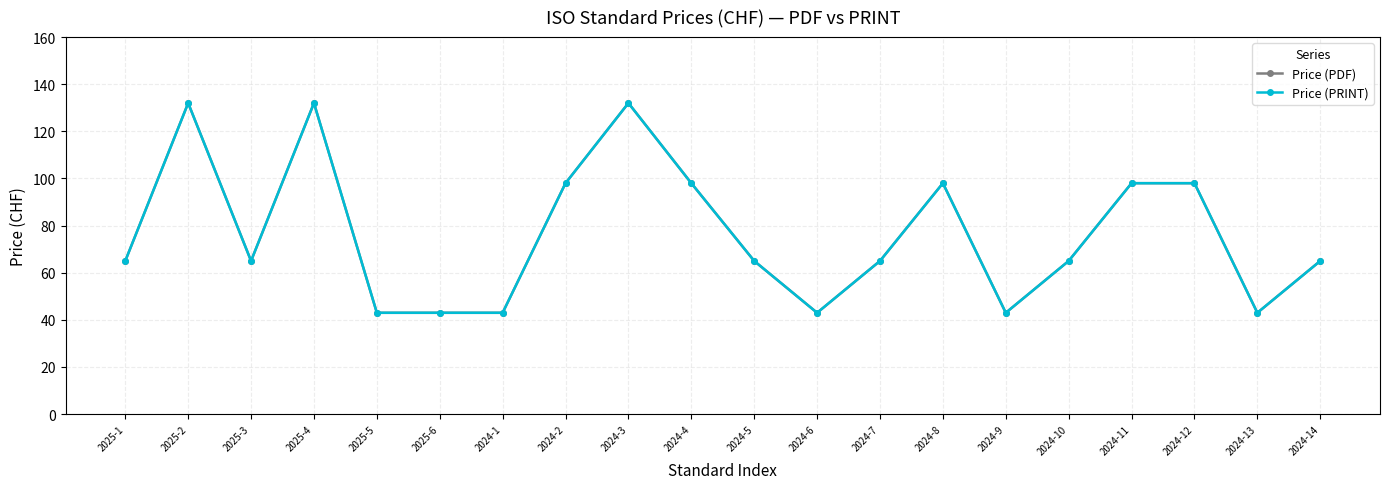

At which category does Price (PRINT) reach its first local valley?

2025-3